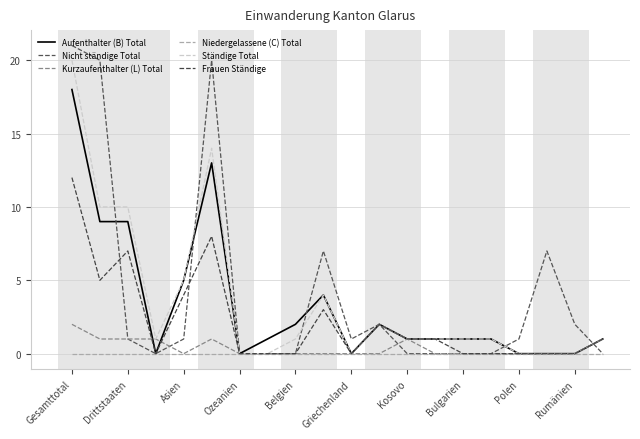

How many interior local peaks does the Nicht ständige Total series have?

4